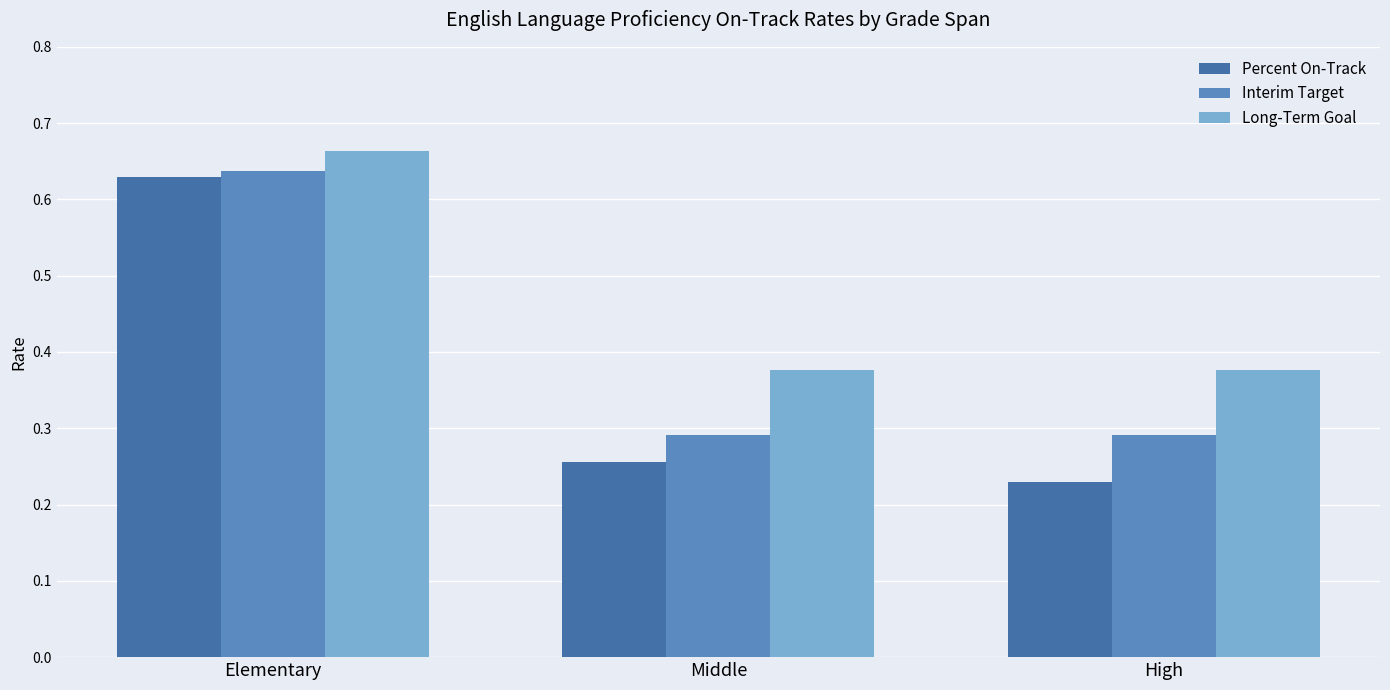

What are all the series names shown in the legend?

Percent On-Track, Interim Target, Long-Term Goal